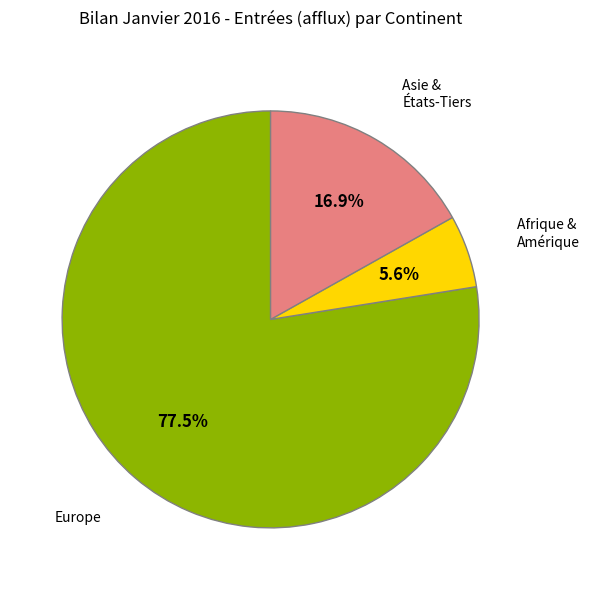

How many segments does this pie chart have?

3